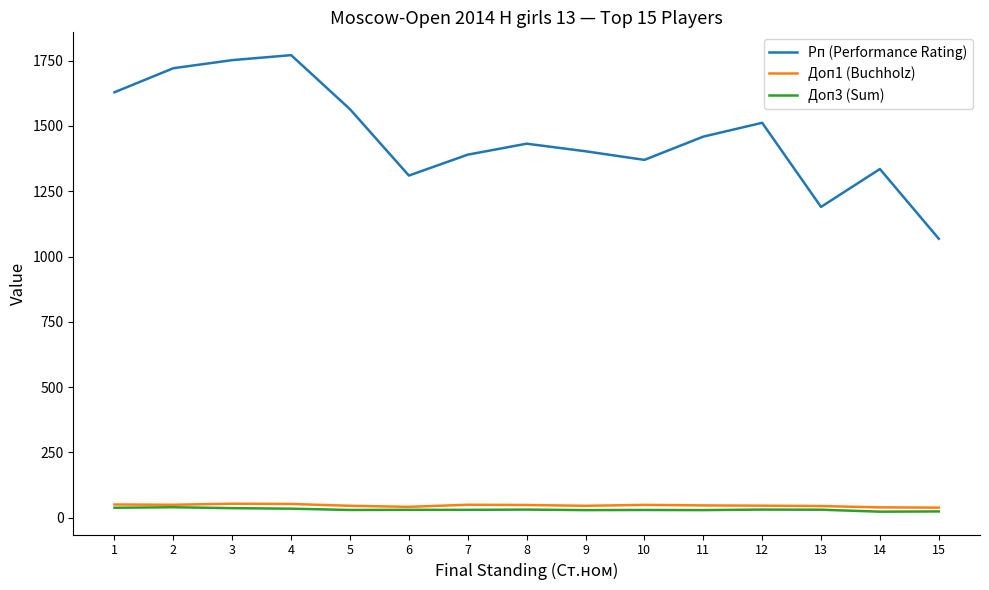

Which series has the largest range (max minus min)?

Рп (Performance Rating)